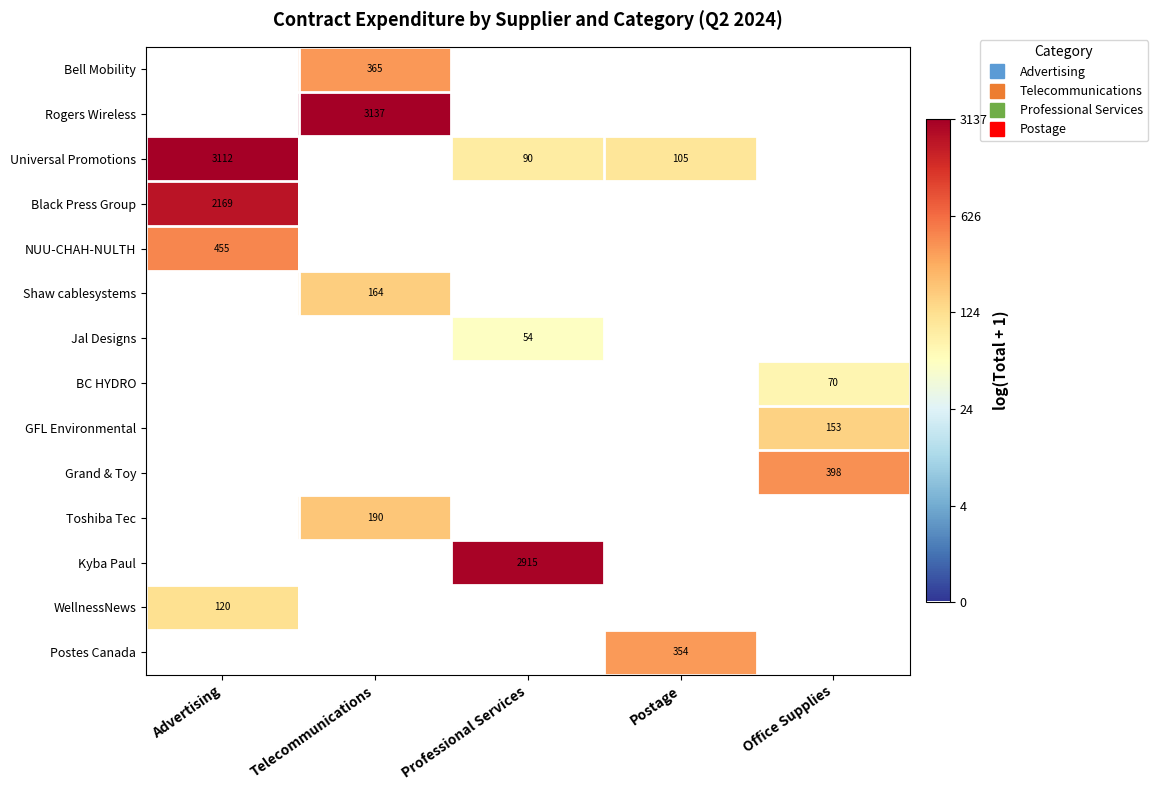

Which category has the lowest value across all series?

Advertising